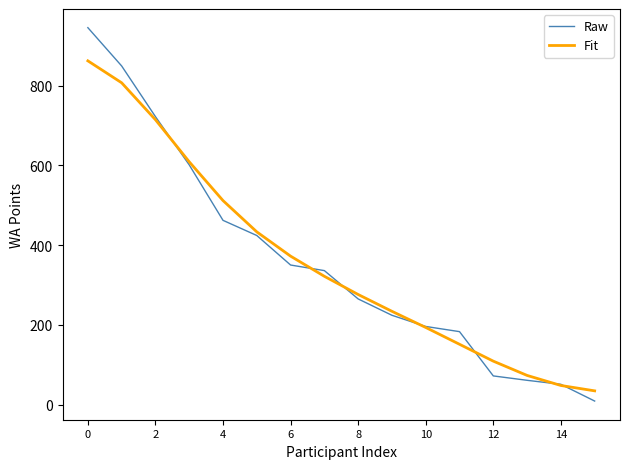

Which series has the largest range (max minus min)?

Raw